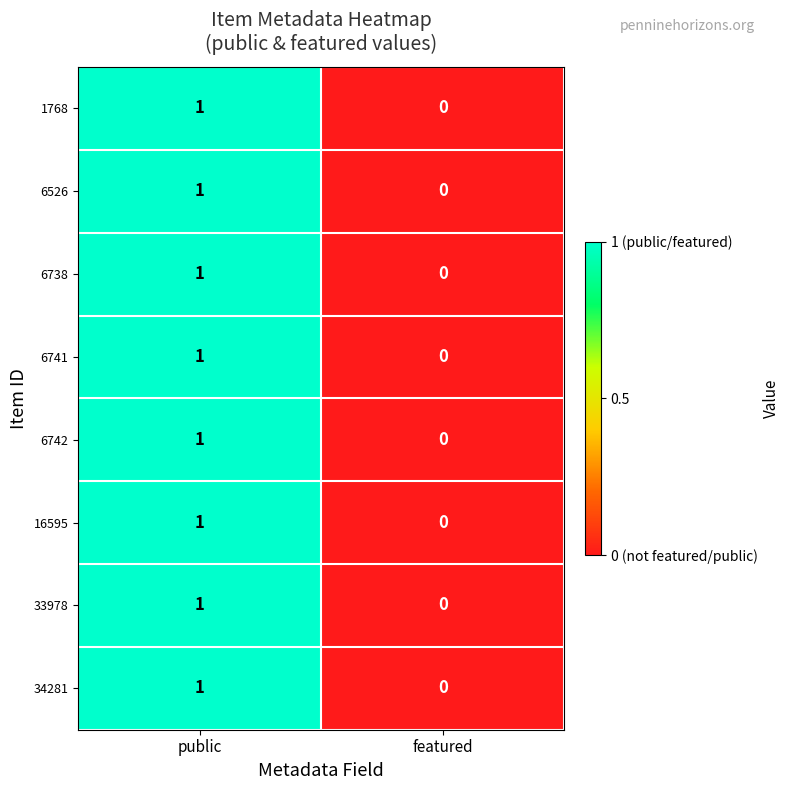

Reading left to right, extract all data points from this chart.

1768: public=1	featured=0
6526: public=1	featured=0
6738: public=1	featured=0
6741: public=1	featured=0
6742: public=1	featured=0
16595: public=1	featured=0
33978: public=1	featured=0
34281: public=1	featured=0